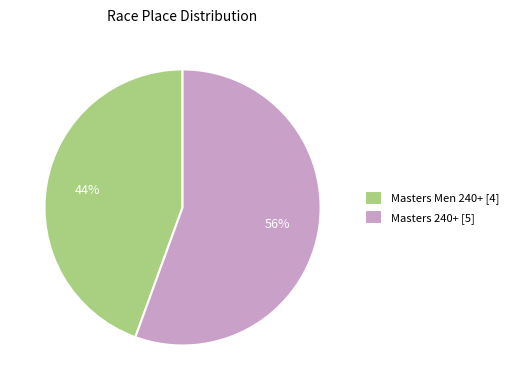

How many slices are in this pie chart?

2